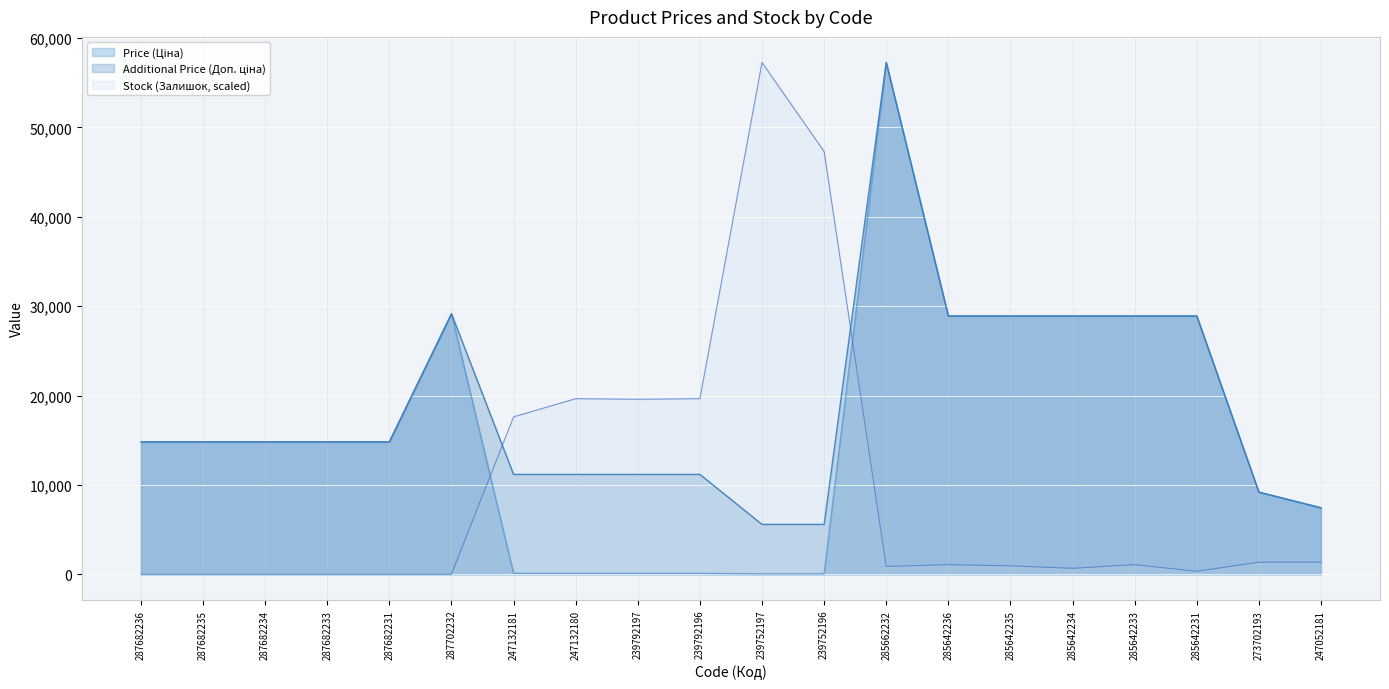

True or false: Price (Ціна) has a value of 9196.3 at 273702193.

True